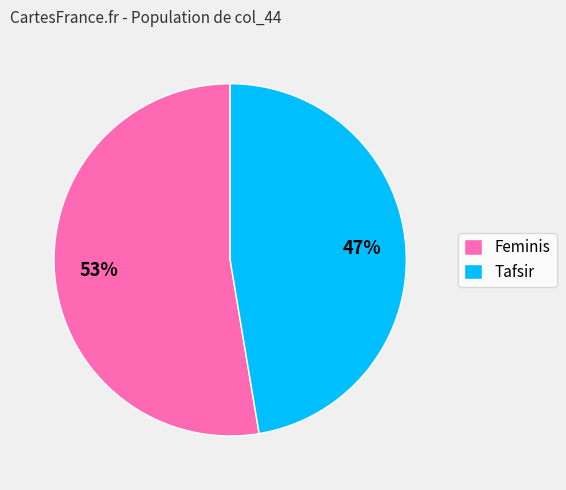

Does Tafsir represent more than half of the total?

No